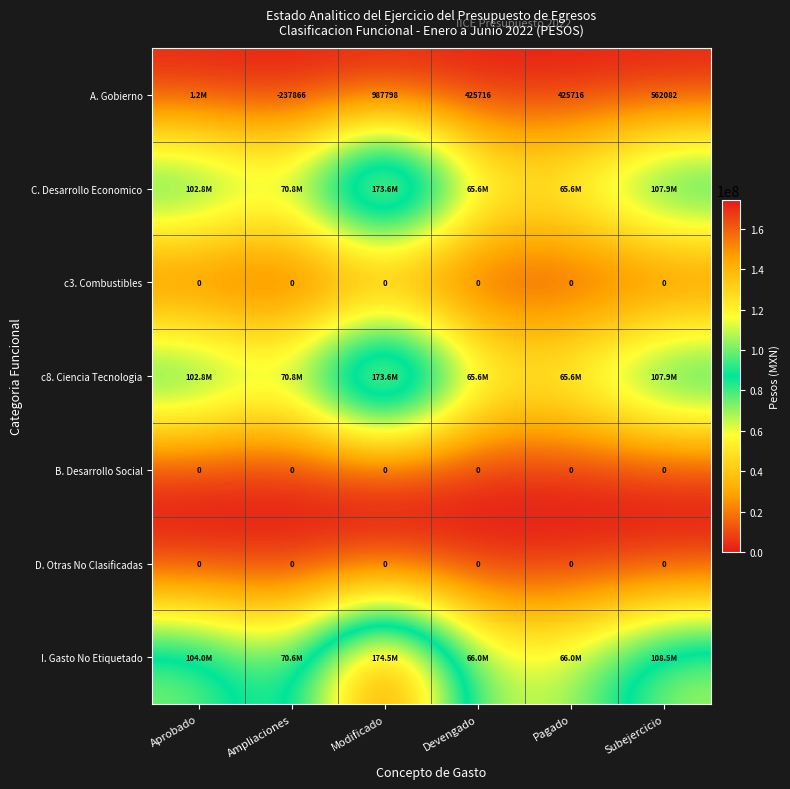

What is the difference between the A. Gobierno values at Pagado and Ampliaciones?

663582